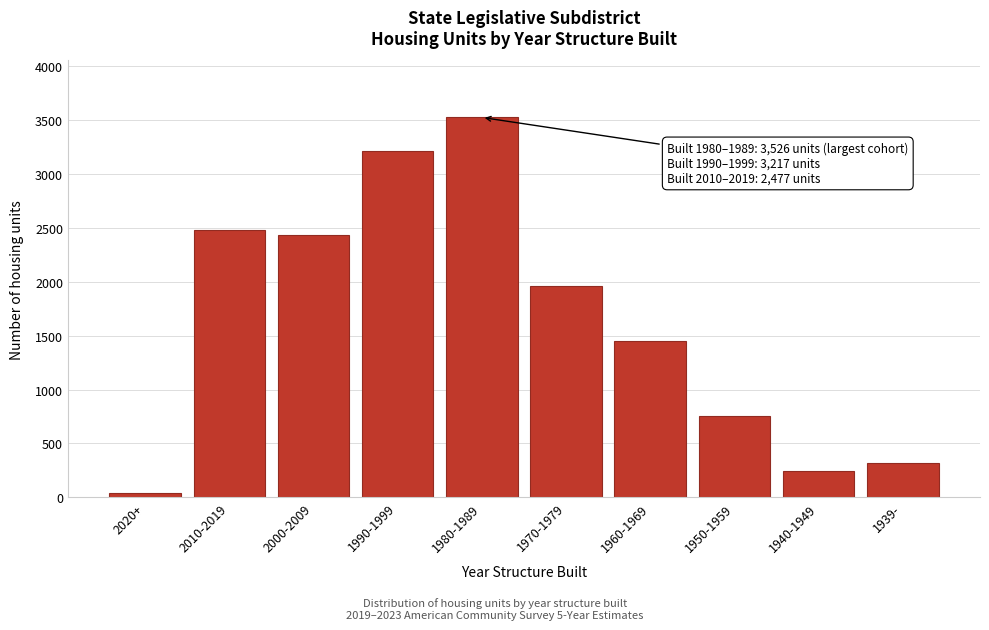

Reading left to right, transcribe all the data shown in this chart.

43	2477	2430	3217	3526	1957	1450	757	239	319